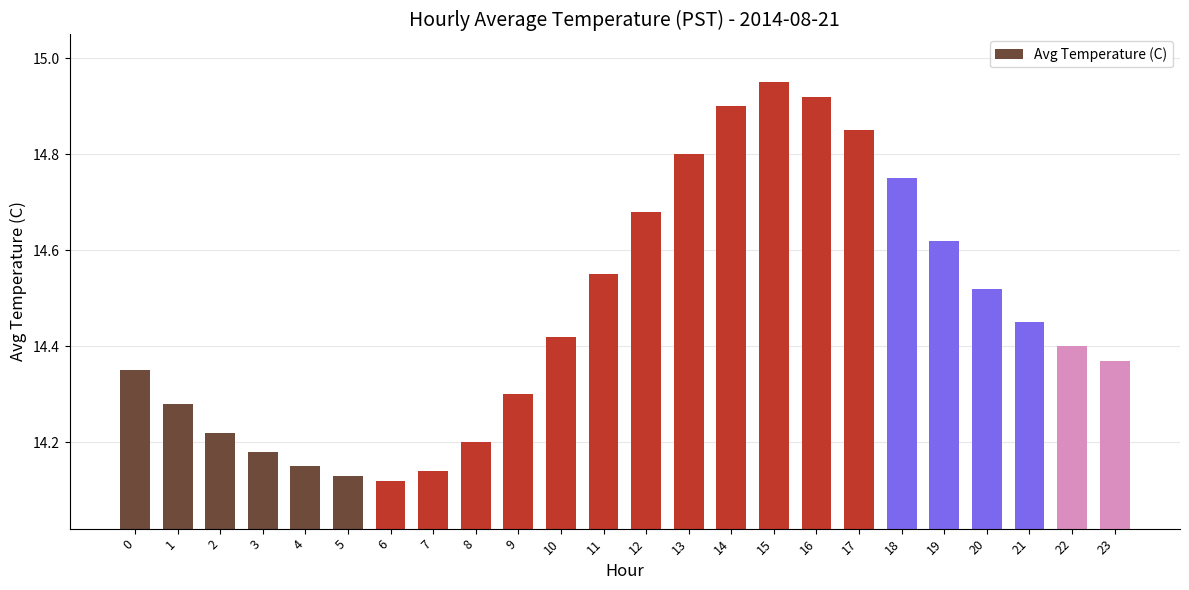

What is the change in value from 3 to 13?

+0.6